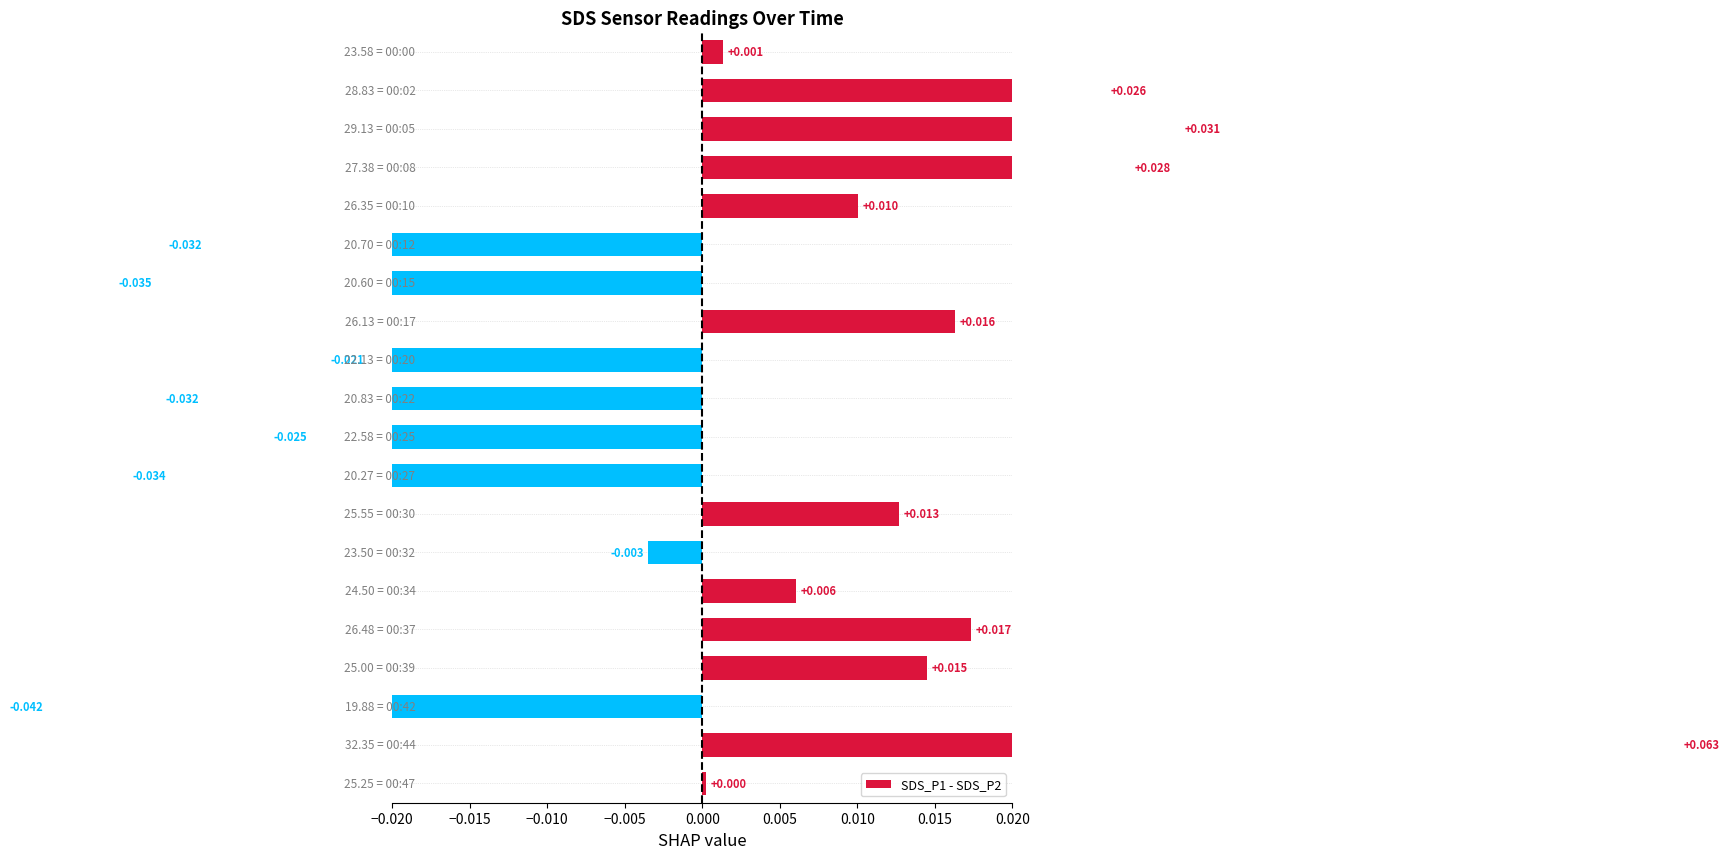

Are the bars grouped side by side (vs. stacked)?

No